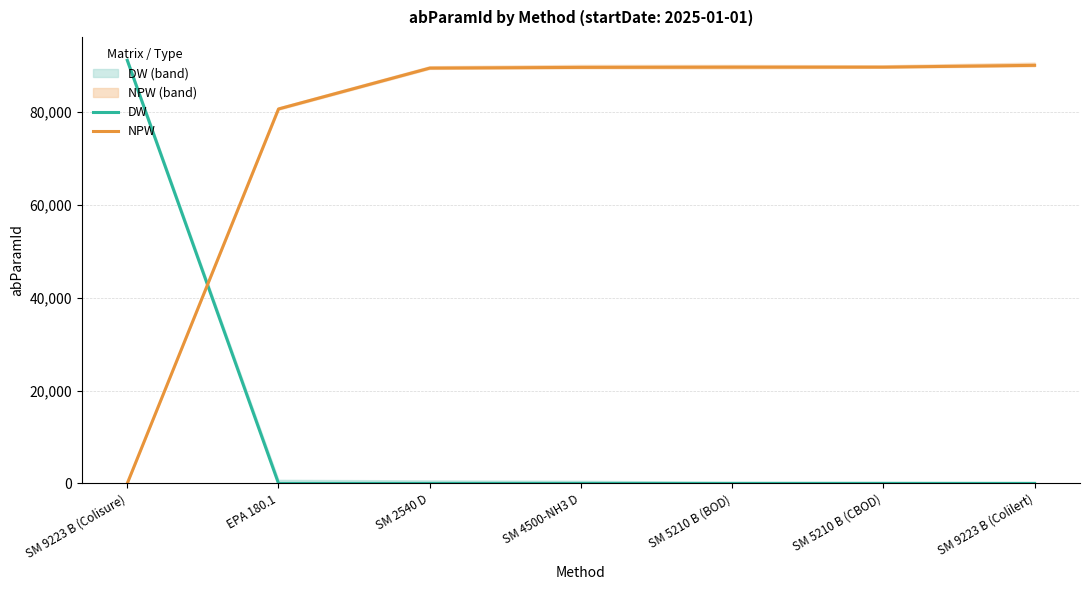

The value of NPW at SM 5210 B (BOD) is 153252. True or false?

False